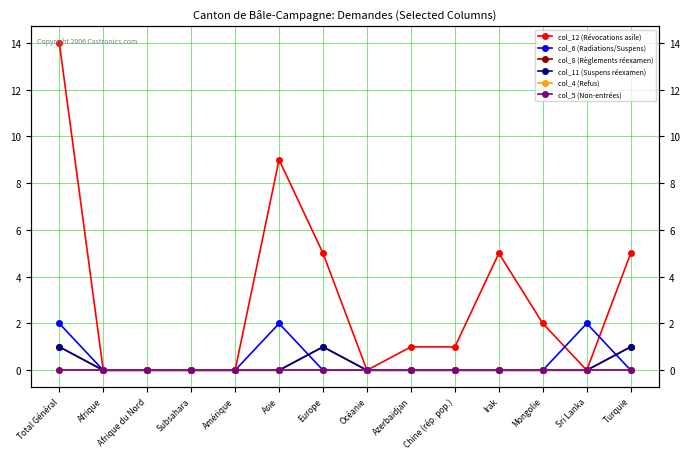

In col_11 (Suspens réexamen), how many points are higher than both neighbors (excluding endpoints)?

1